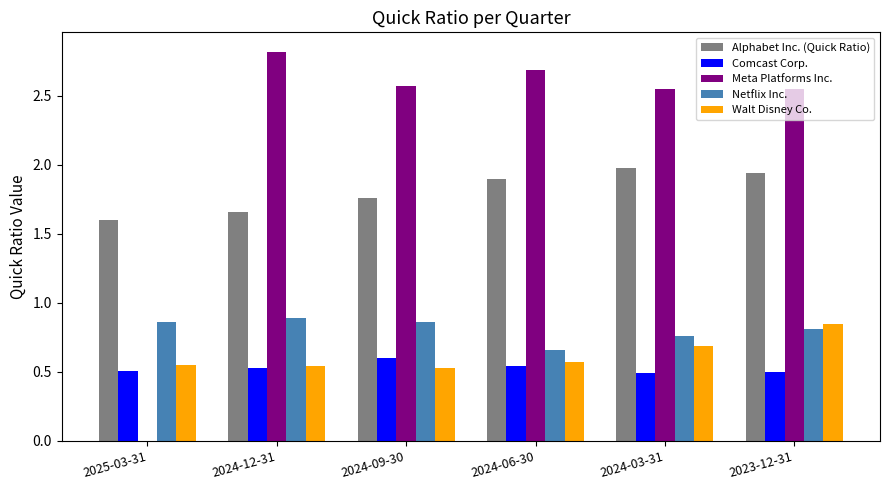

At which category does the chart reach its peak across all series?

2024-12-31